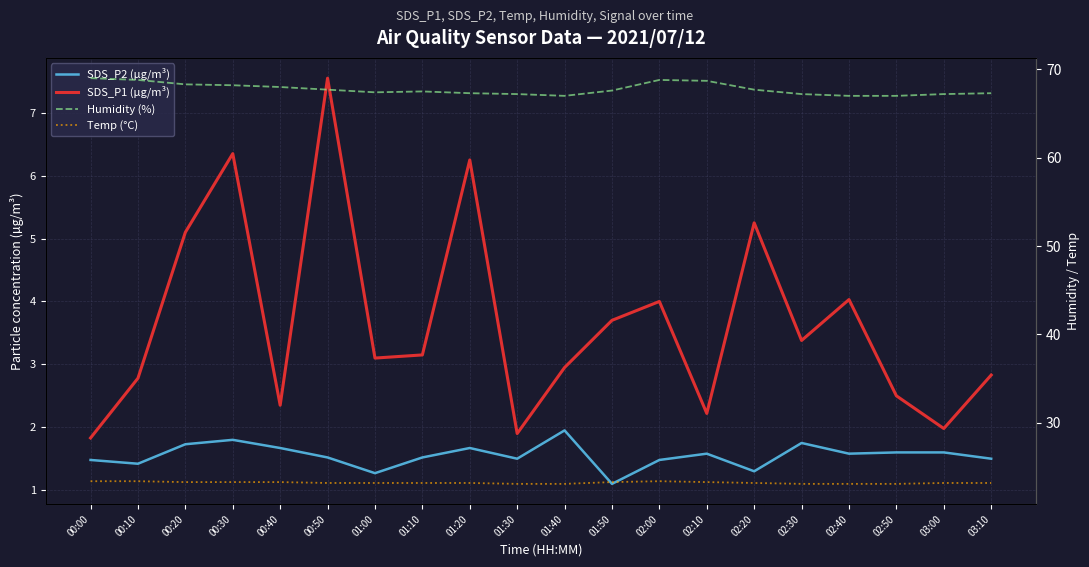

What is the spread (max minus min) of values at 01:30?

65.7